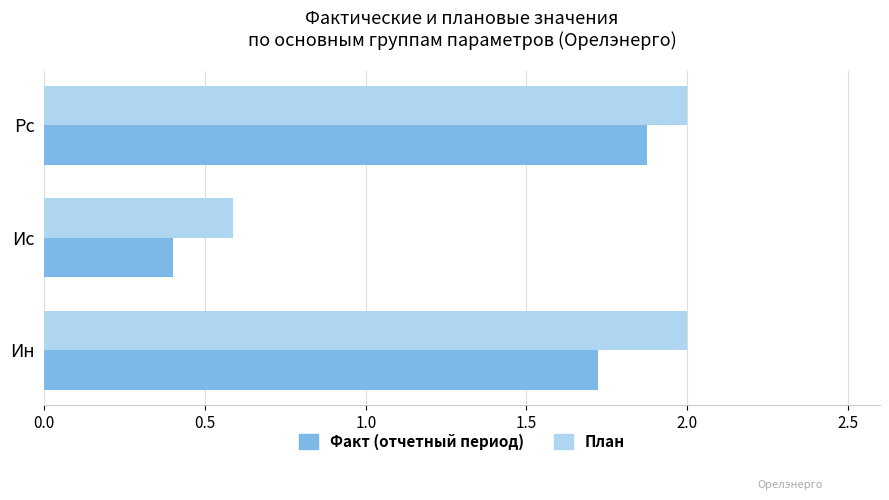

List the labels in order of Факт (отчетный период) value, largest first.

Рс, Ин, Ис